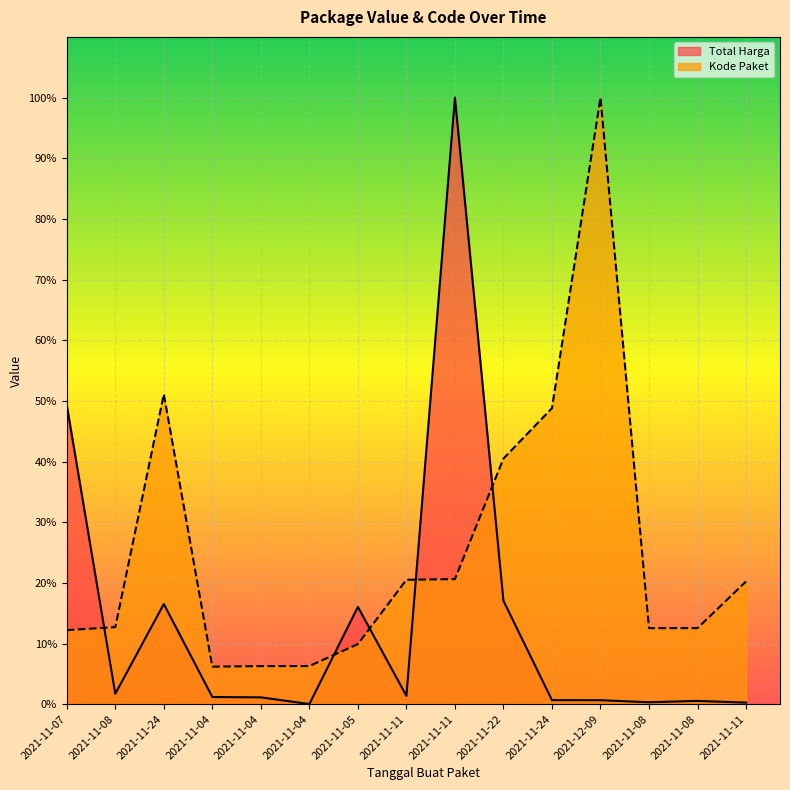

Which series changed the most between 2021-11-04 and 2021-11-04?

Total Harga